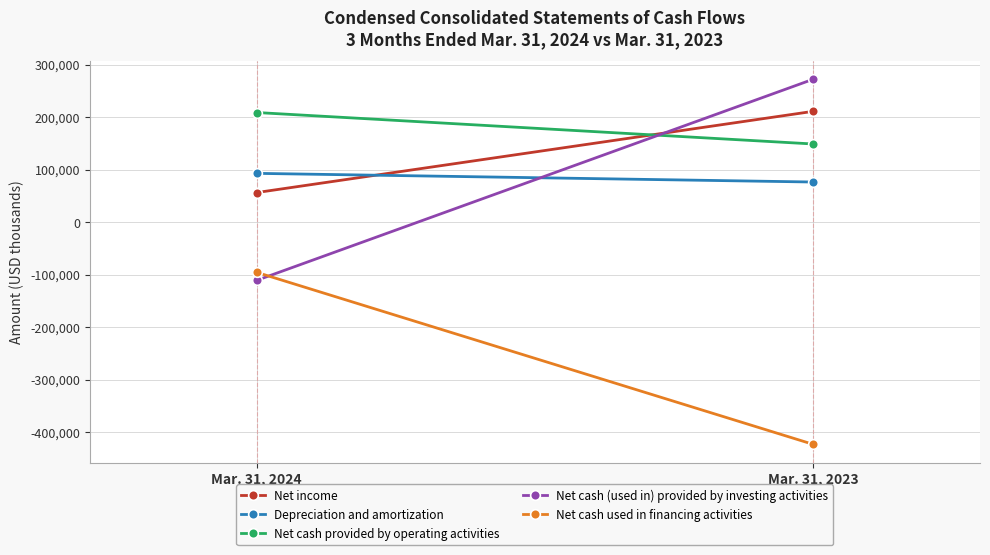

How many lines are shown in the chart?

5